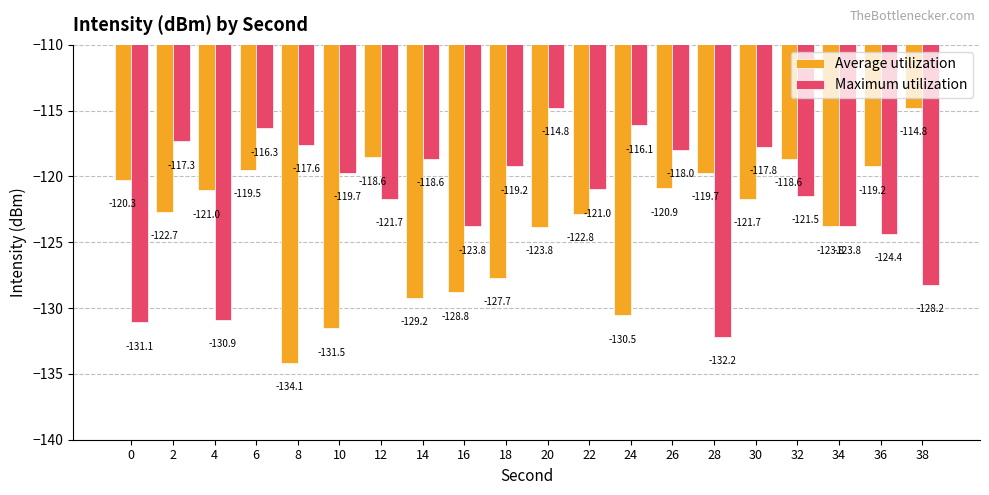

What is the difference between the second highest and minimum values in the Maximum utilization series?

16.0